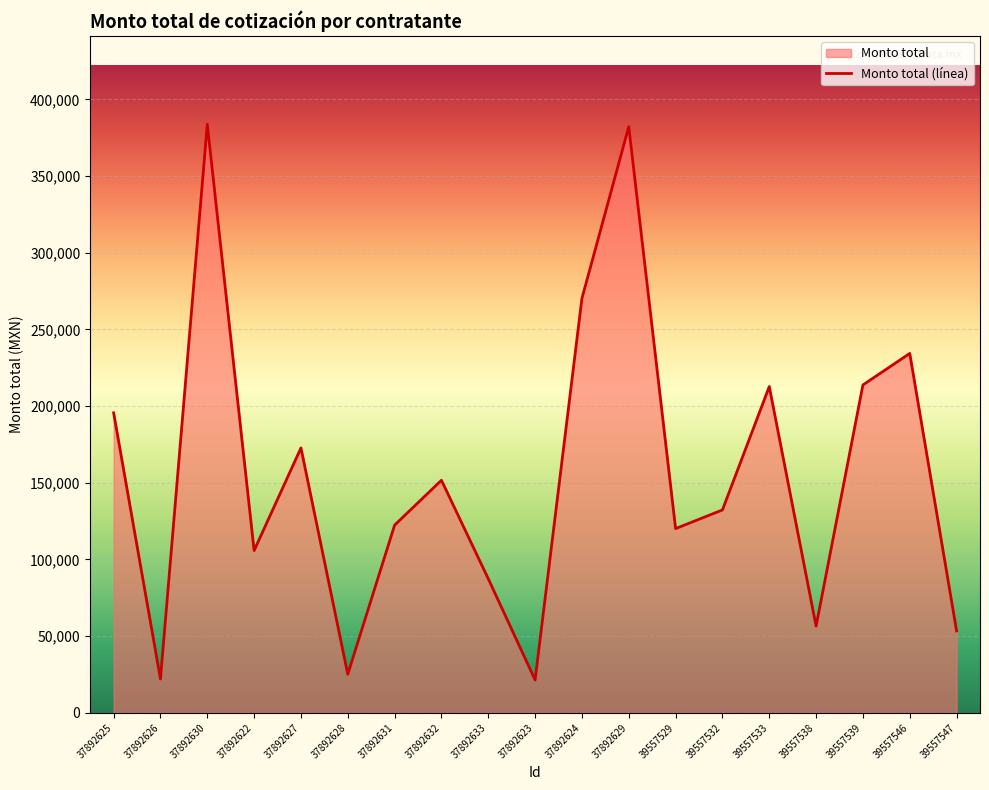

How many points are higher than both their immediate neighbors (excluding endpoints)?

6